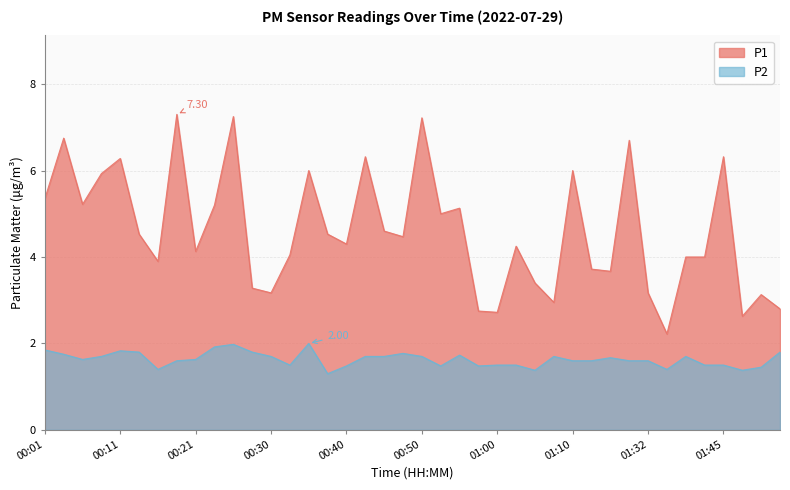

The value of P2 at 00:28 is 1.8. True or false?

True